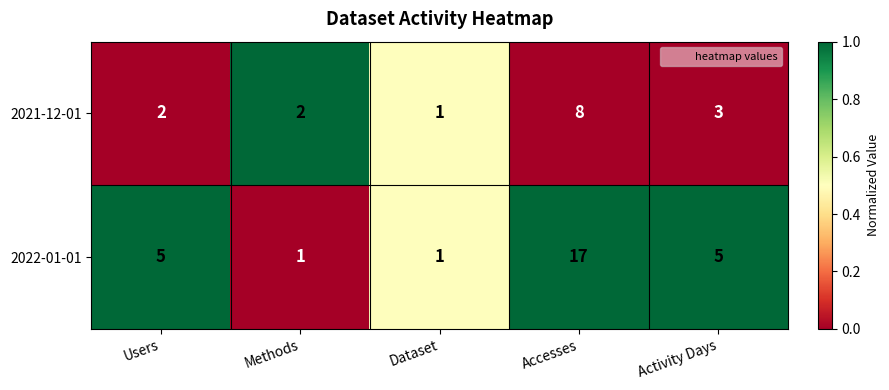

The 2022-01-01 series shows 5 at Users. True or false?

True